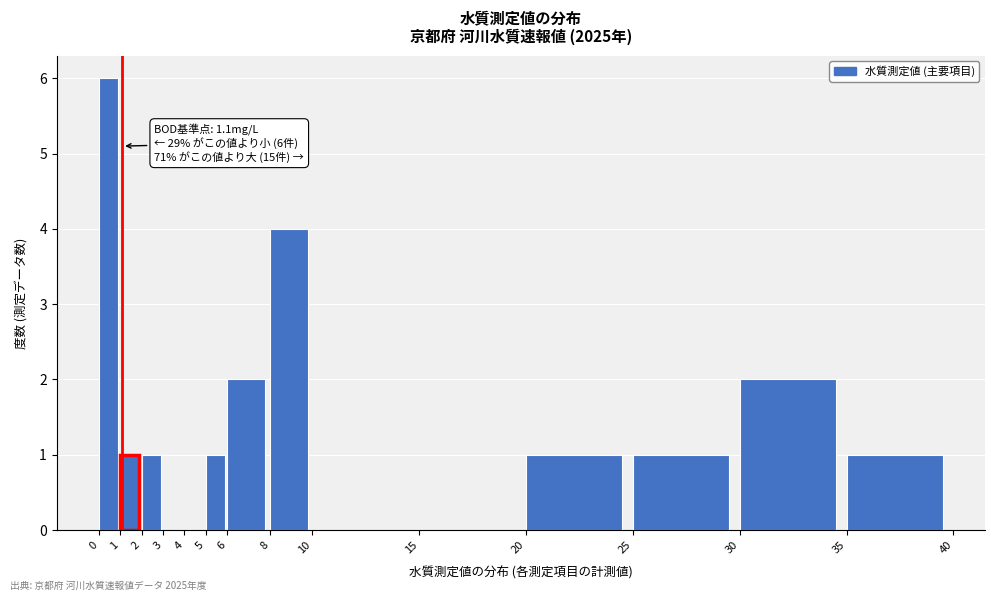

Over which range of the x-axis is the bar tallest?

0 to 1